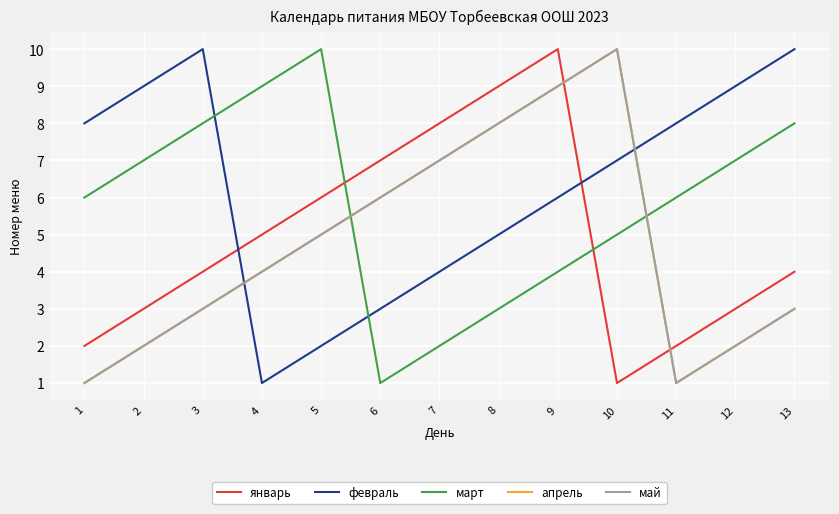

Does the chart have visible grid lines?

Yes